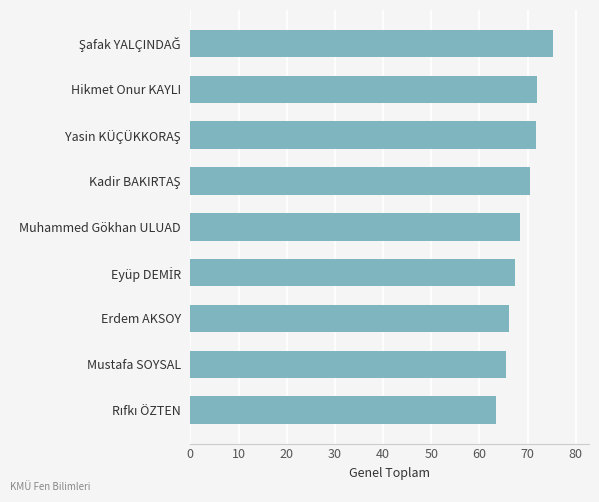

The value at Muhammed Gökhan ULUAD is 68.4. True or false?

True